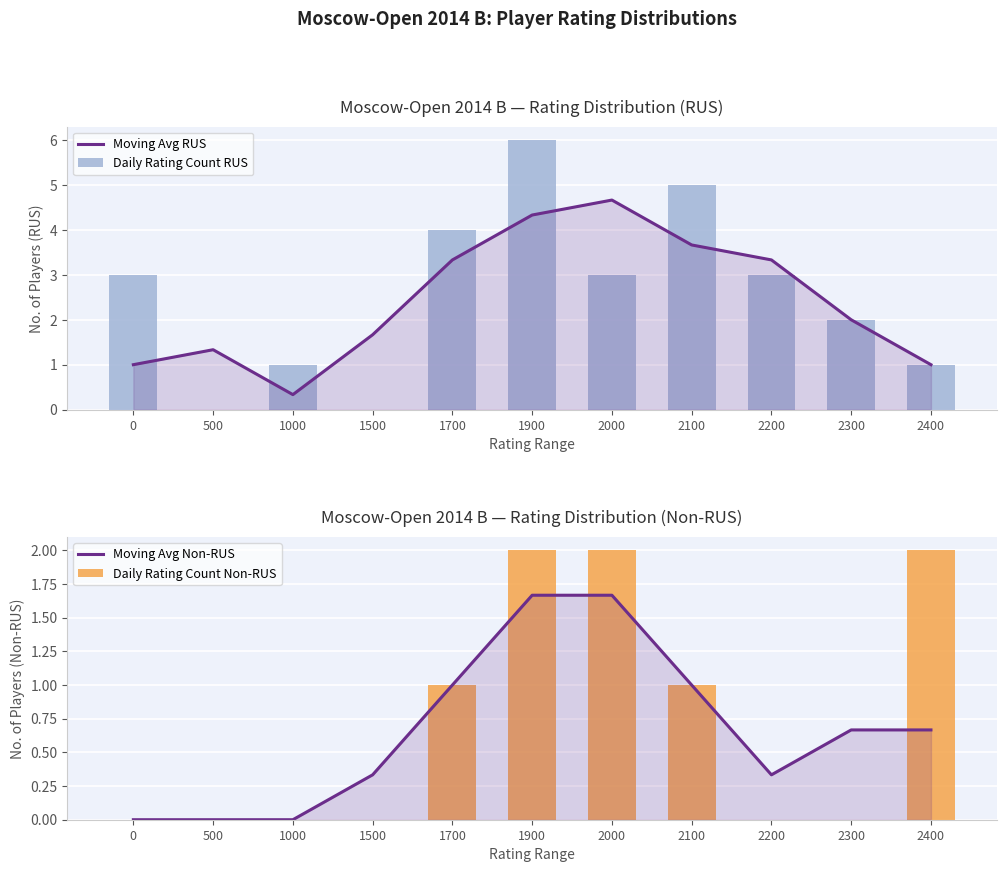

Where is Moving Avg RUS nearest to the value 2?

2300